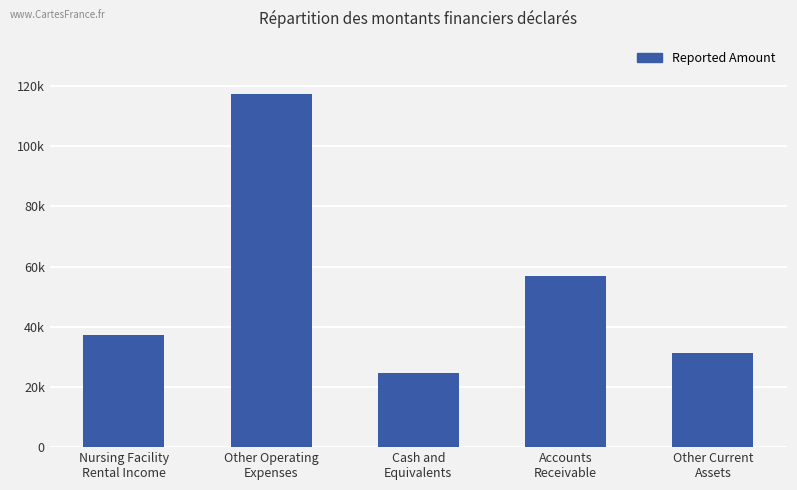

What position from the right is Cash and
Equivalents?

3